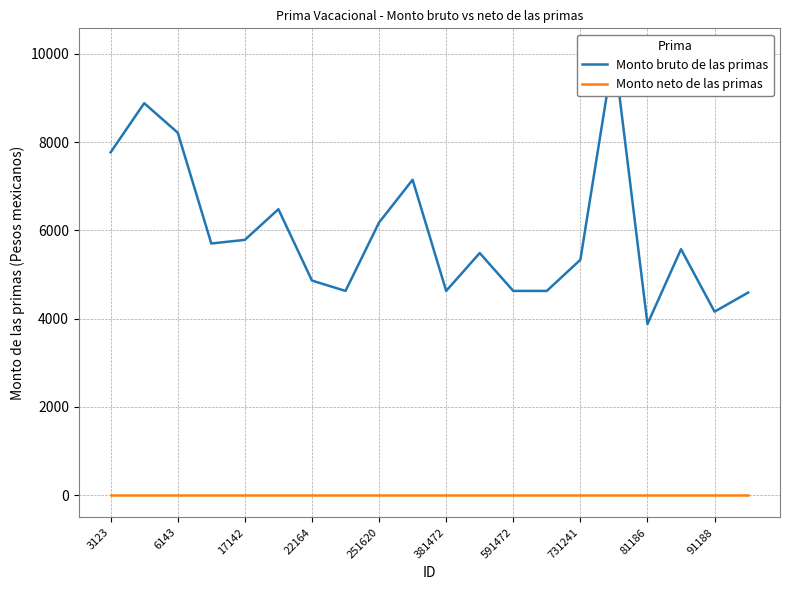

The Monto bruto de las primas series shows 4629.7 at 591472. True or false?

True